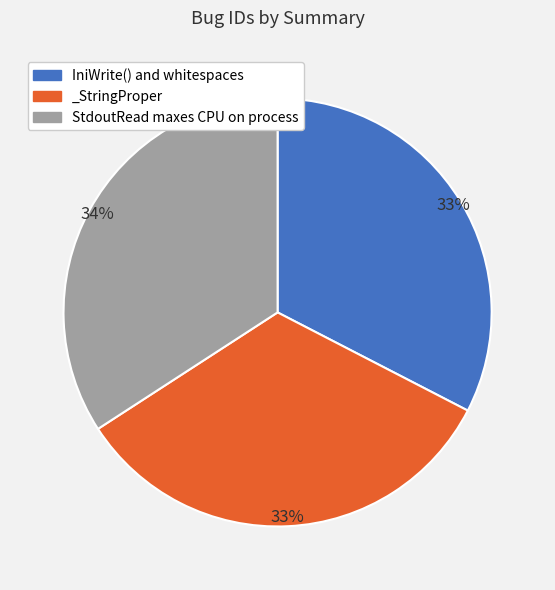

Do IniWrite() and whitespaces and StdoutRead maxes CPU on process together represent more than half of the pie?

Yes